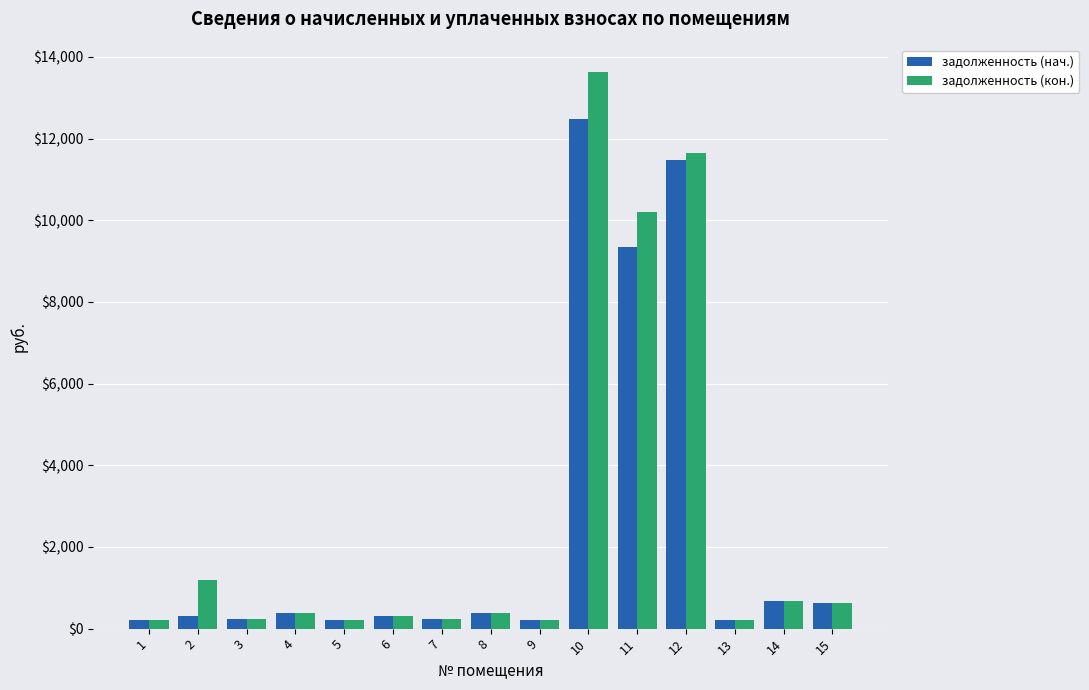

Rank the series by their maximum value, from highest to lowest.

задолженность (кон.), задолженность (нач.)